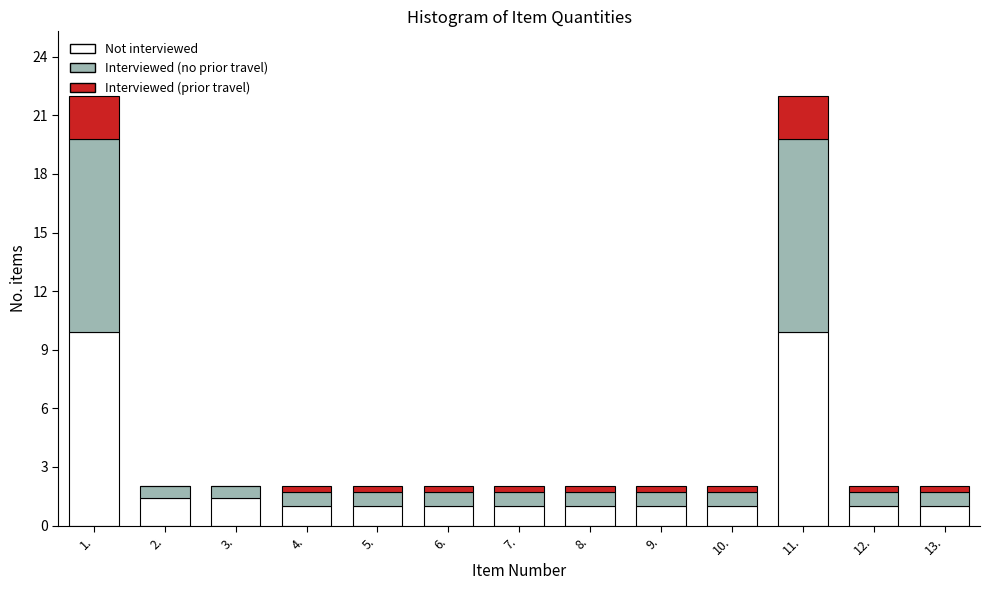

What is the maximum value for Not interviewed?

9.9